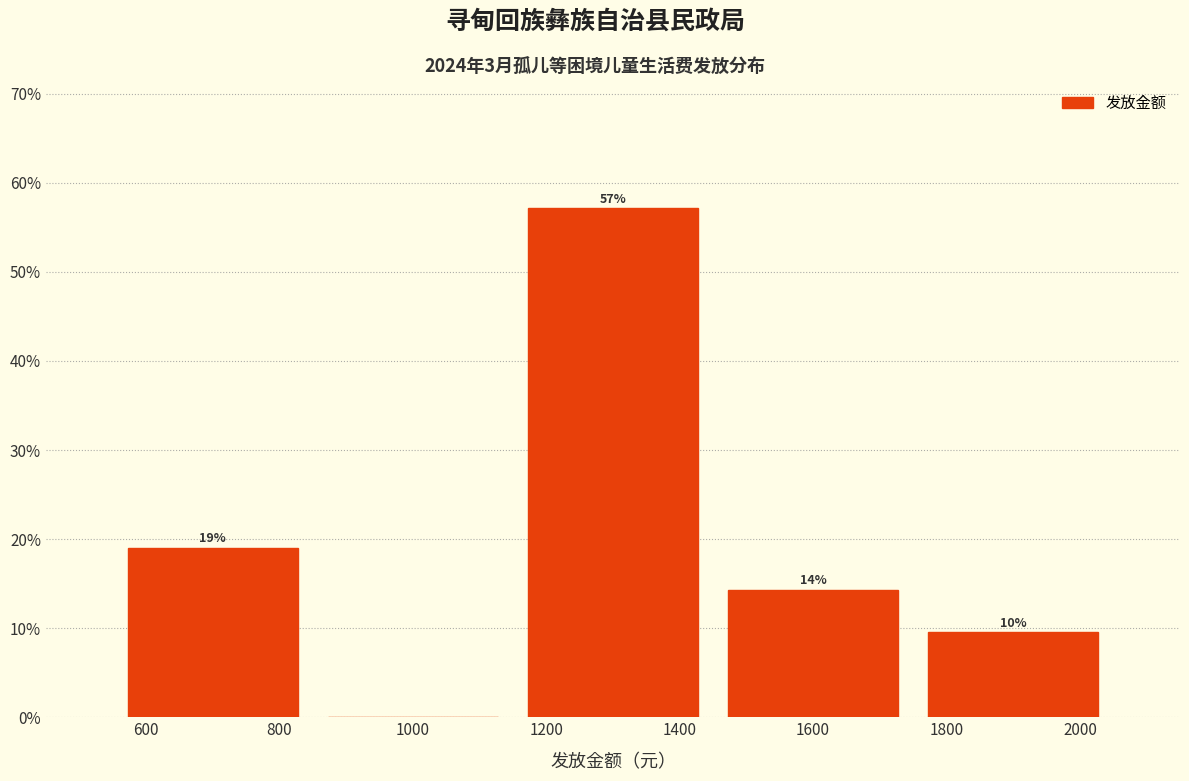

Over which range of the x-axis is the bar tallest?

1150 to 1450